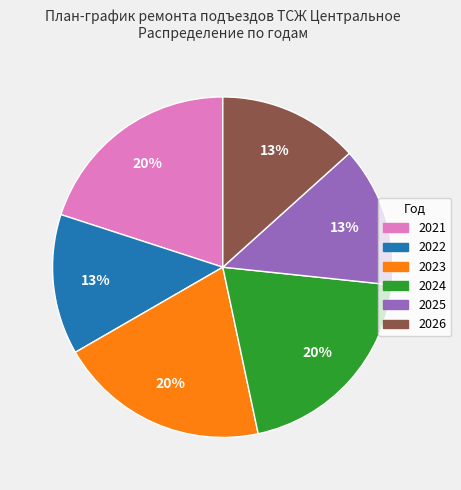

To the nearest percent, what is the combined percentage of 2024 and 2026?

33%